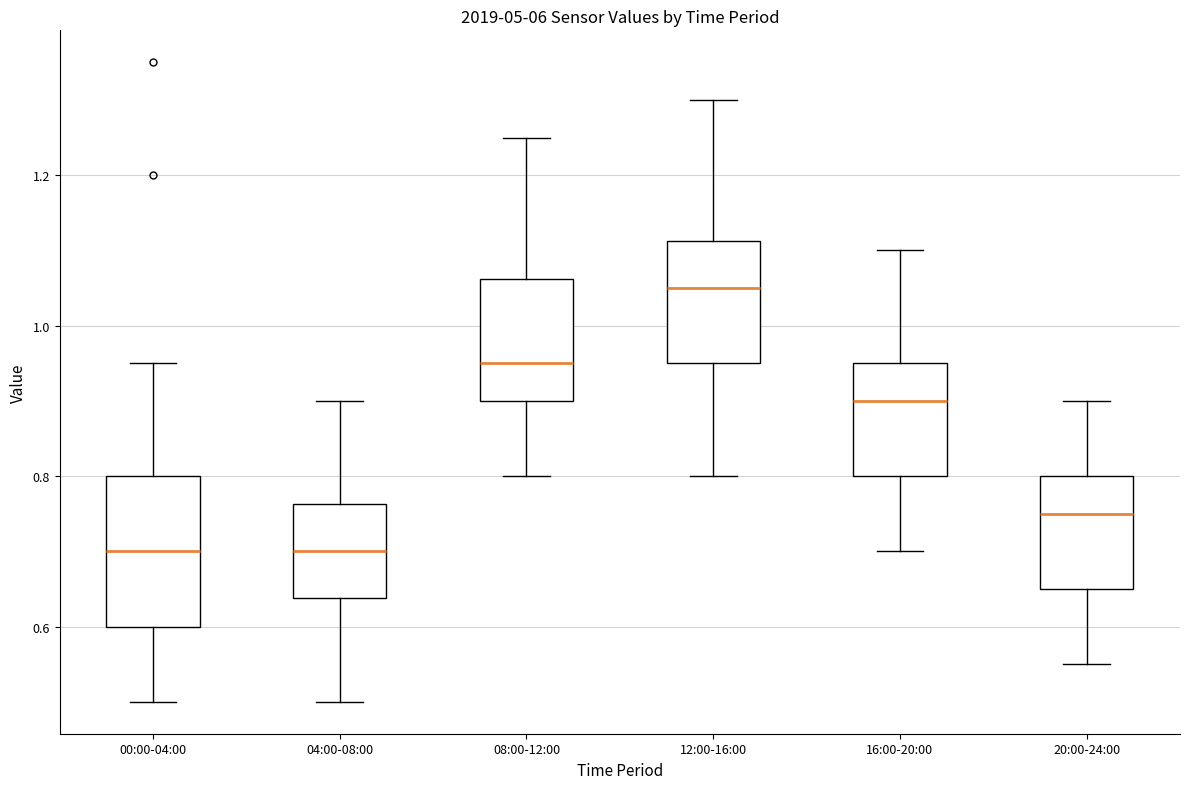

Reading left to right, transcribe this box plot: for each box, give where its median line is, the range the box spans, and where its two whiskers end, as read against the y-axis. The values are not printed on the chart, so give them approximately, as read against the axis.

00:00-04:00: median 0.70, box 0.60 to 0.80, whiskers 0.50 to 0.96
04:00-08:00: median 0.70, box 0.64 to 0.76, whiskers 0.50 to 0.90
08:00-12:00: median 0.96, box 0.90 to 1.06, whiskers 0.80 to 1.26
12:00-16:00: median 1.06, box 0.96 to 1.12, whiskers 0.80 to 1.30
16:00-20:00: median 0.90, box 0.80 to 0.96, whiskers 0.70 to 1.10
20:00-24:00: median 0.76, box 0.66 to 0.80, whiskers 0.56 to 0.90